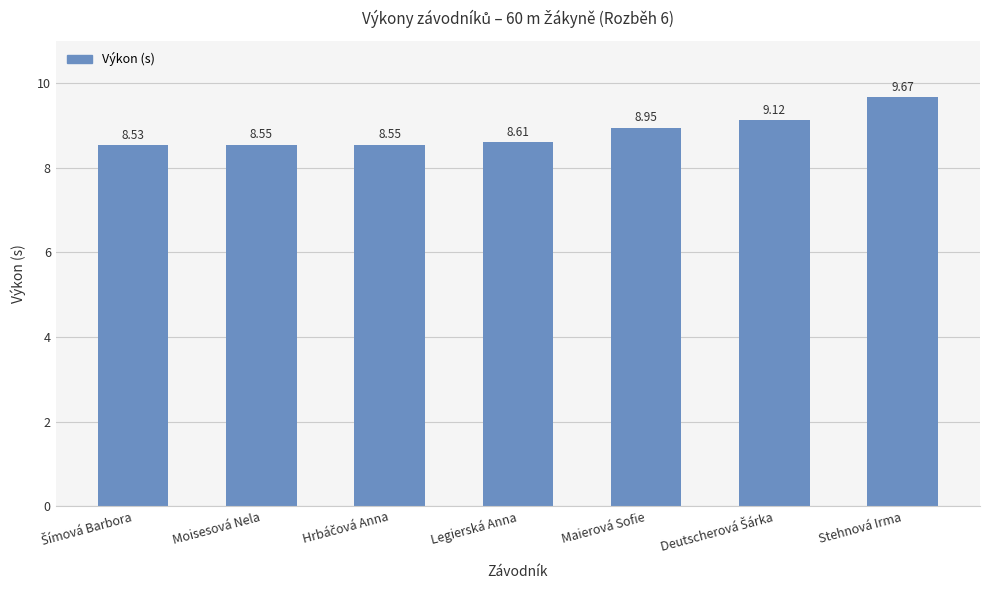

What is the difference between the maximum and minimum values?

1.1